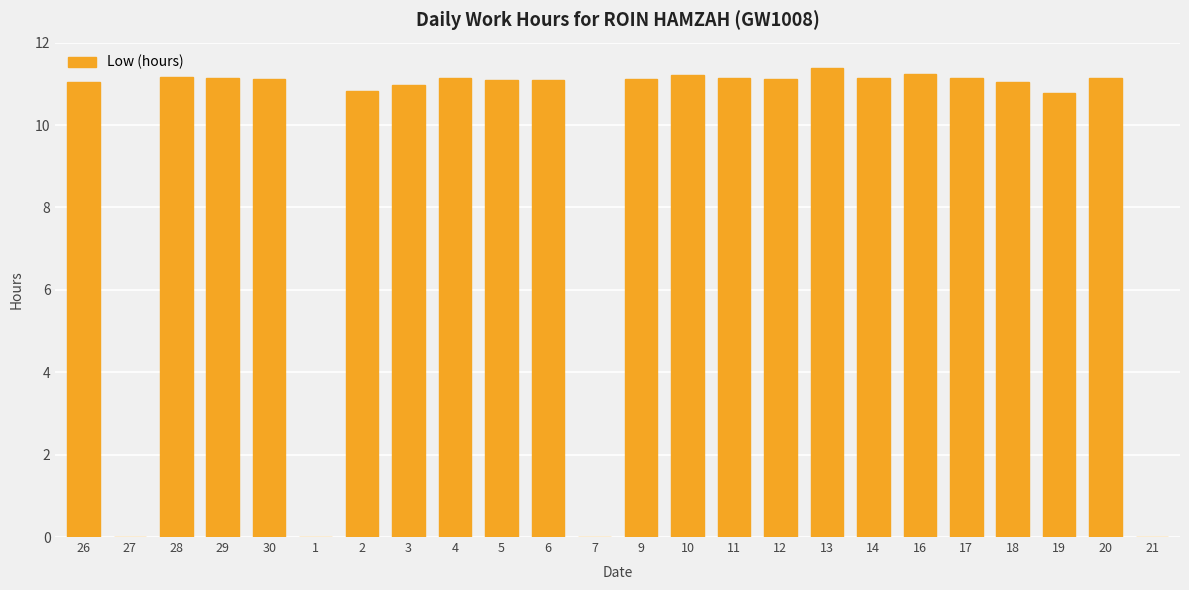

What is the sum of the values at 21 and 16?

11.2